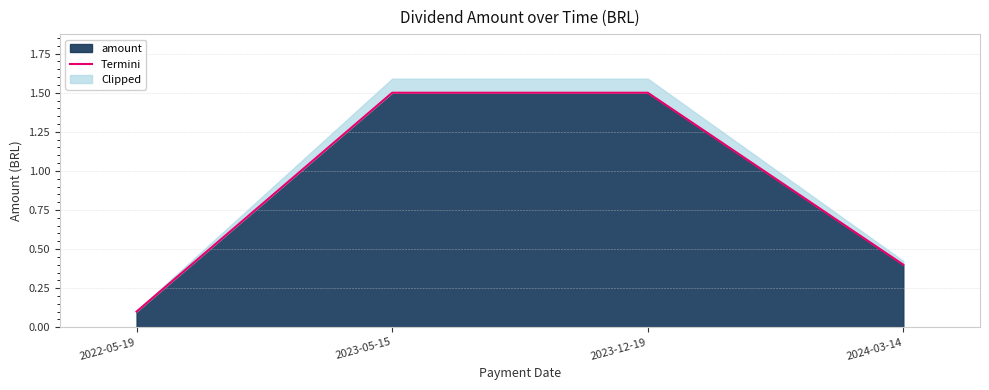

Does the chart display data point markers on the line(s)?

No